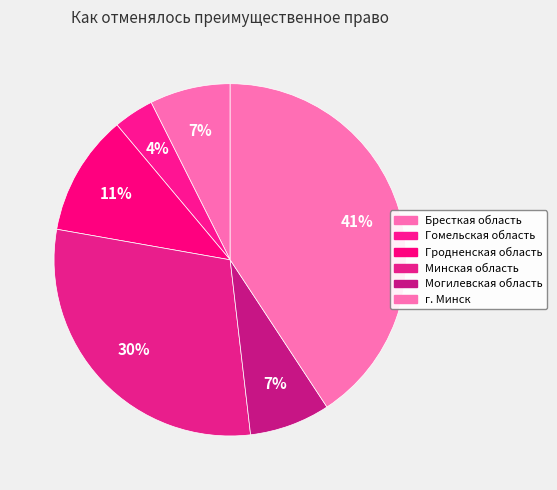

Count the number of slices in the pie.

6